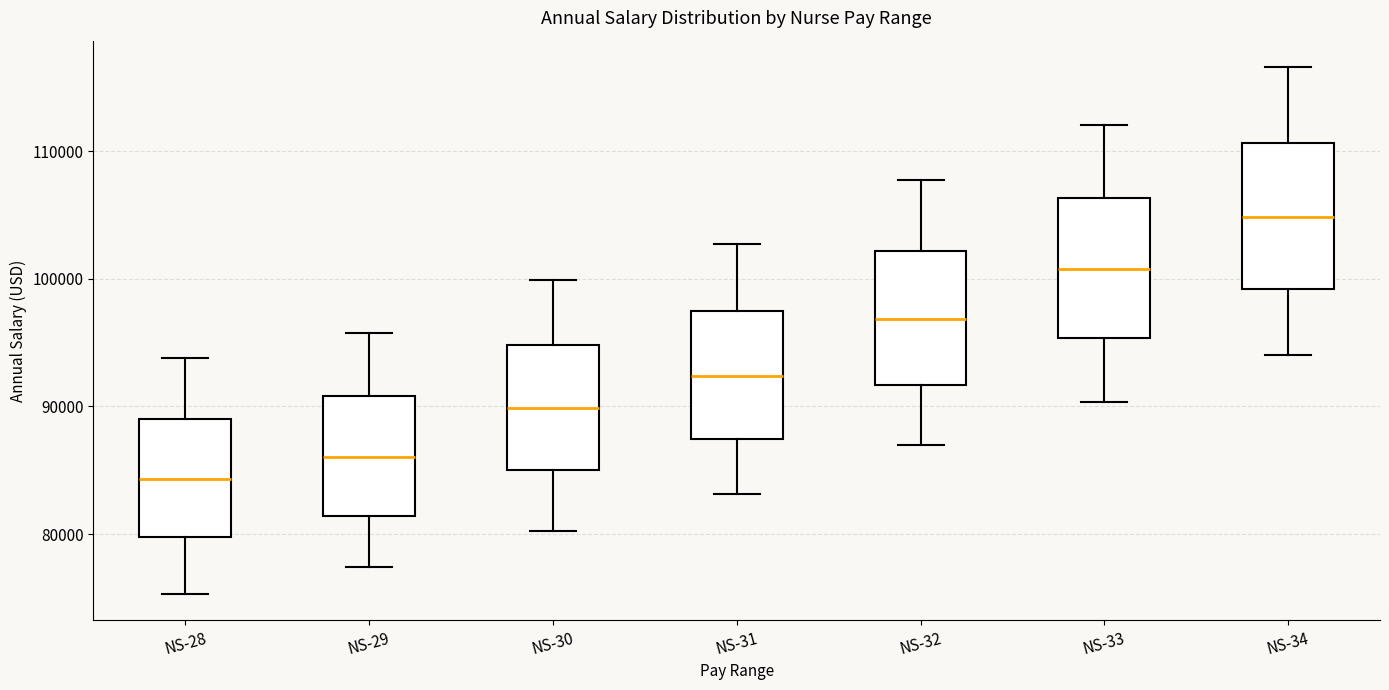

Which box has the highest median line?

NS-34